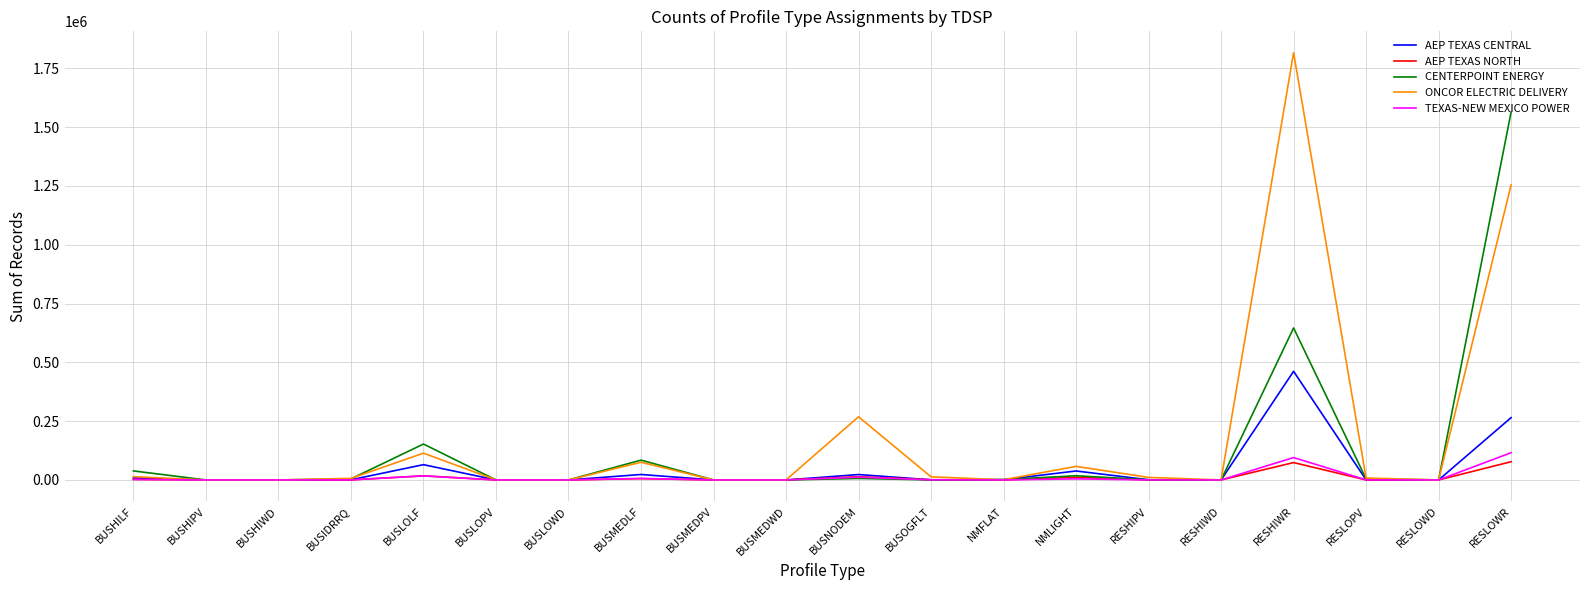

The AEP TEXAS CENTRAL series shows 562 at BUSOGFLT. True or false?

True